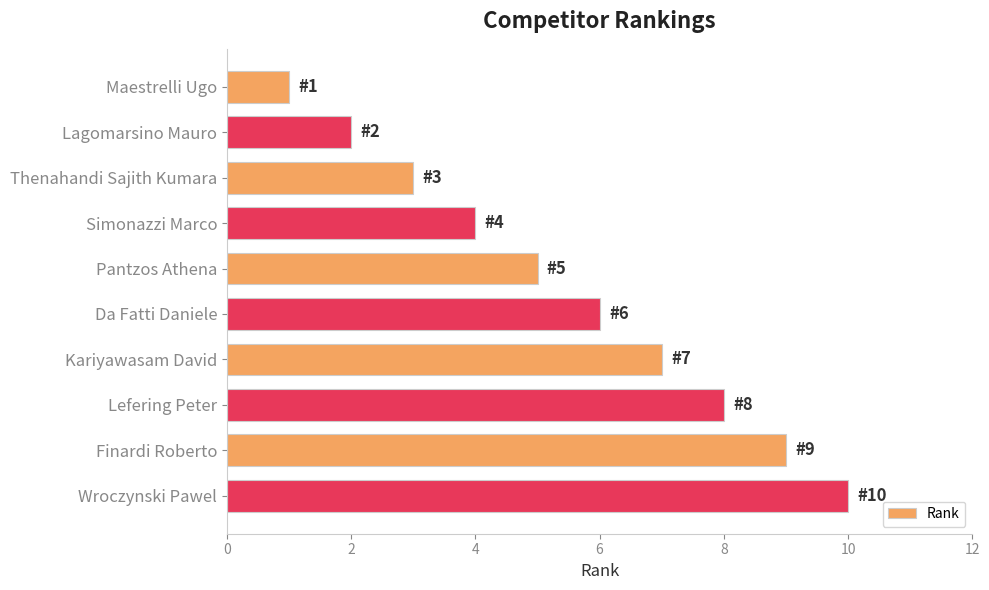

What is the average value?

6